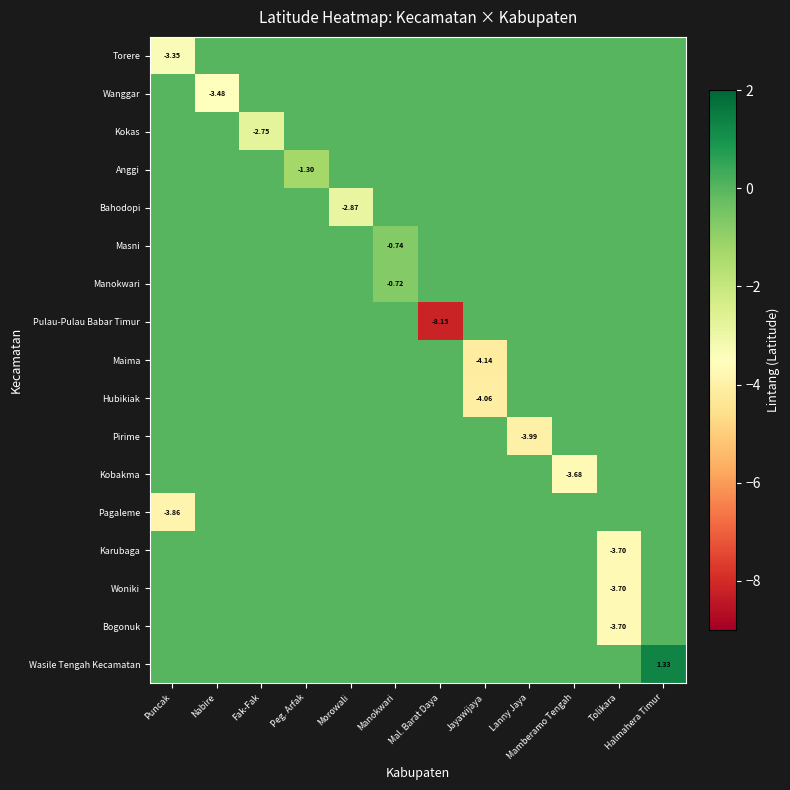

At which label is Torere closest to -1?

Nabire